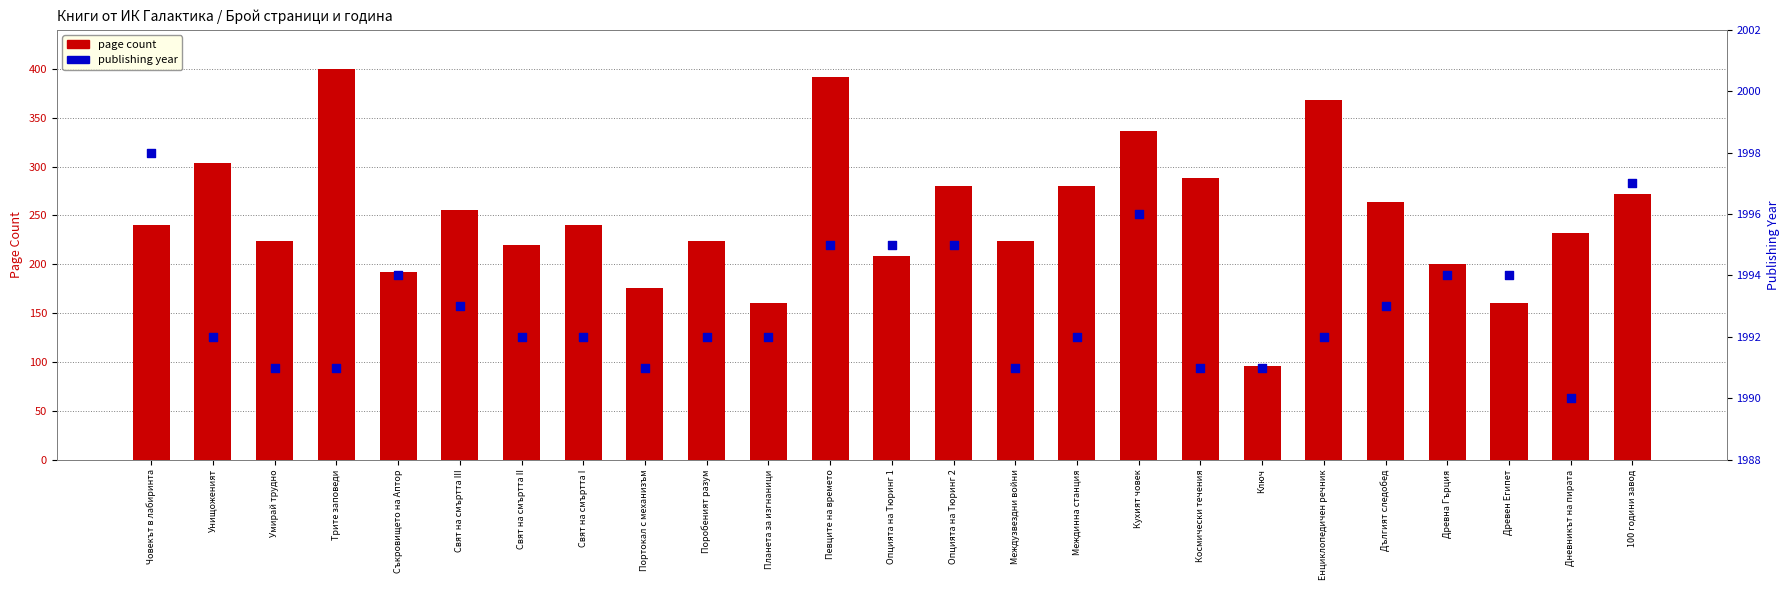

What is the total value across all series at Древна Гърция?

2194